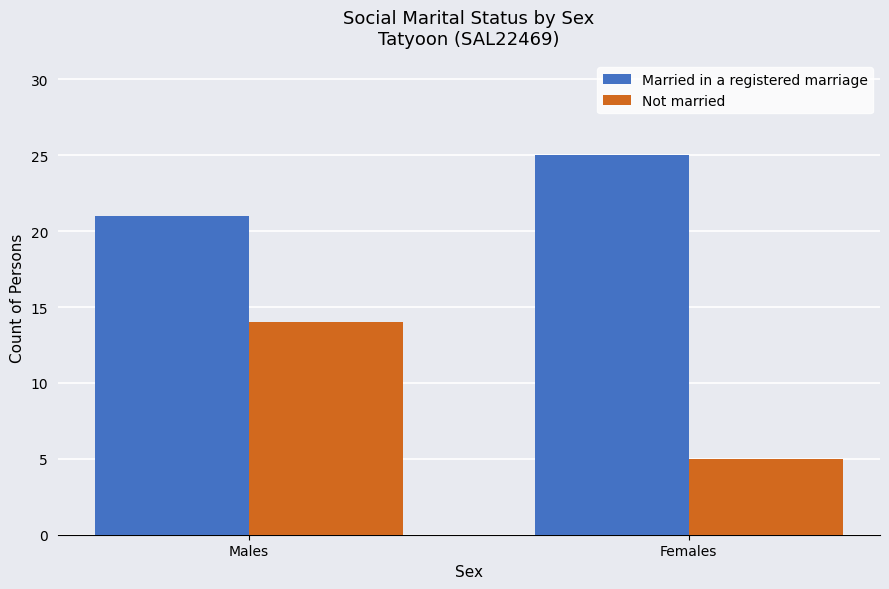

Between Males and Females, which series saw the biggest shift?

Not married